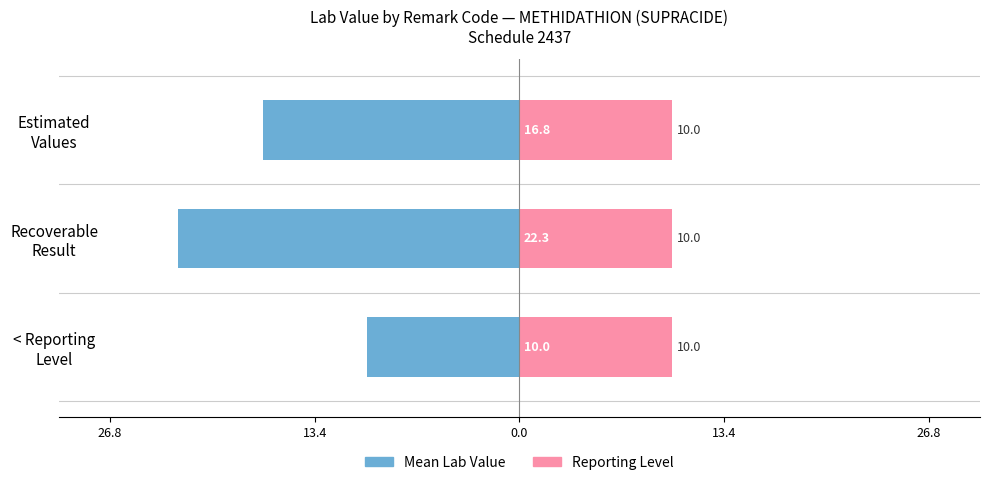

Which series changed the most between 26.8 and 13.4?

Mean Lab Value